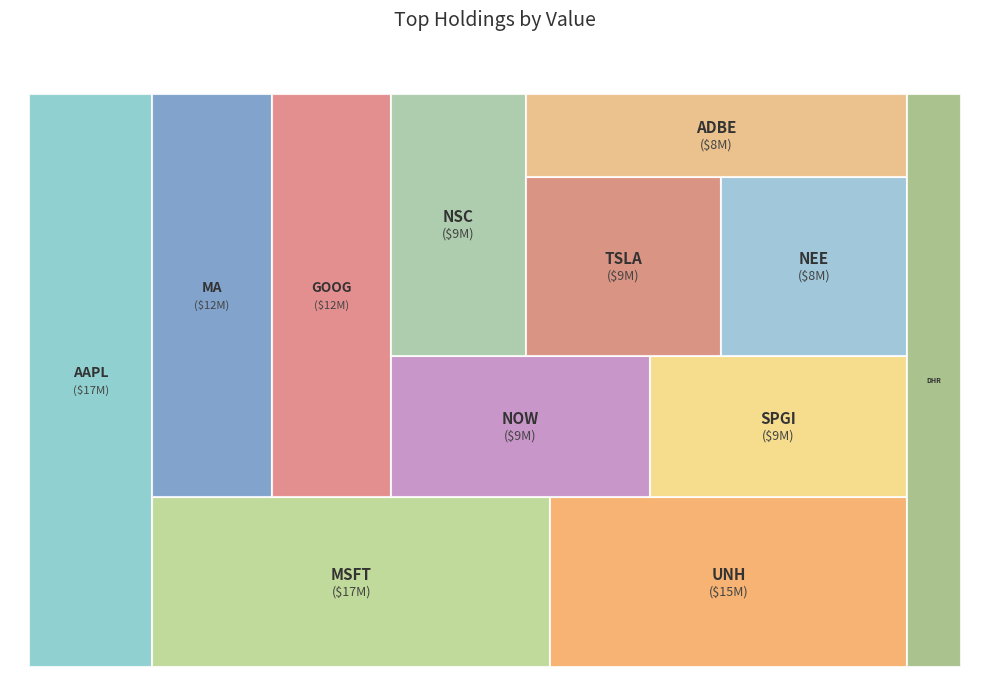

Count the number of slices in the pie.

12